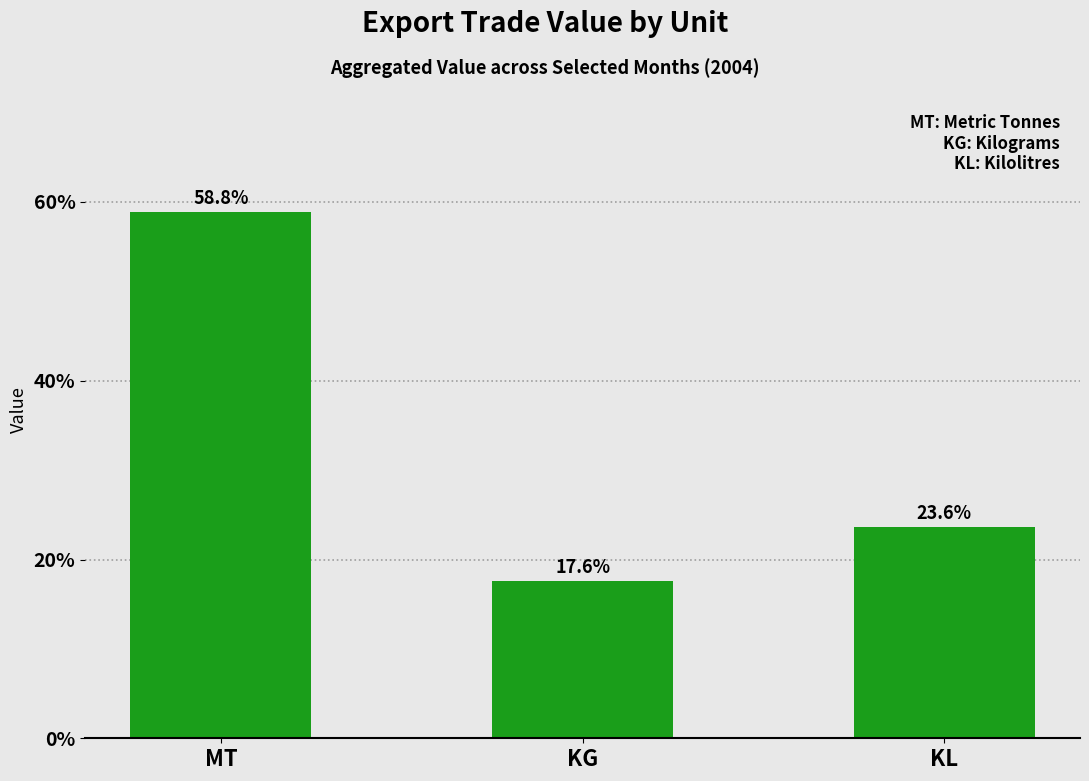

List the labels in order of value, smallest first.

KG, KL, MT